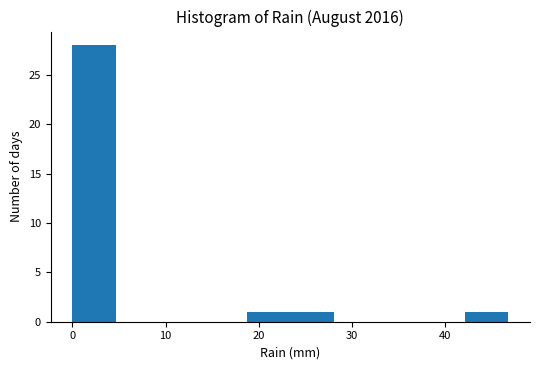

Which range on the x-axis has the tallest bar?

0 to 5